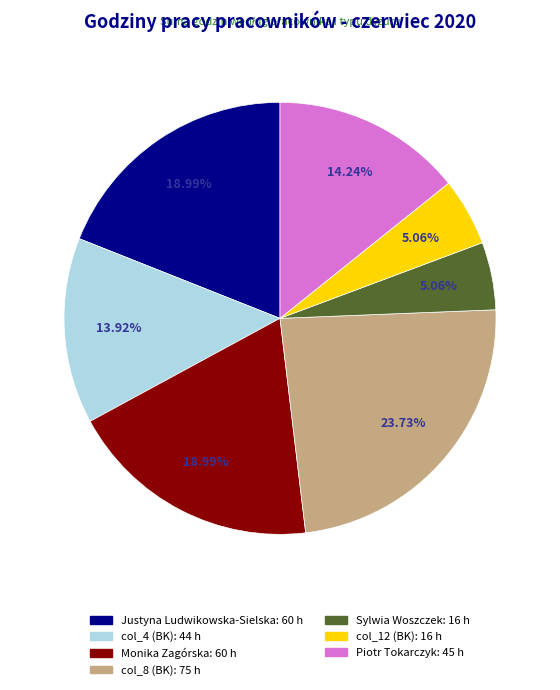

Is it true that Sylwia Woszczek is 1% of the pie?

False